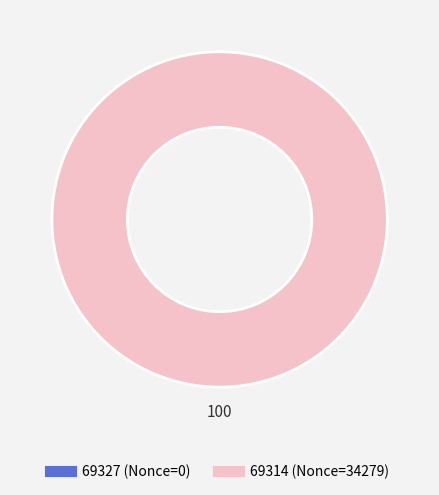

Rank the categories by value from highest to lowest.

69314, 69327